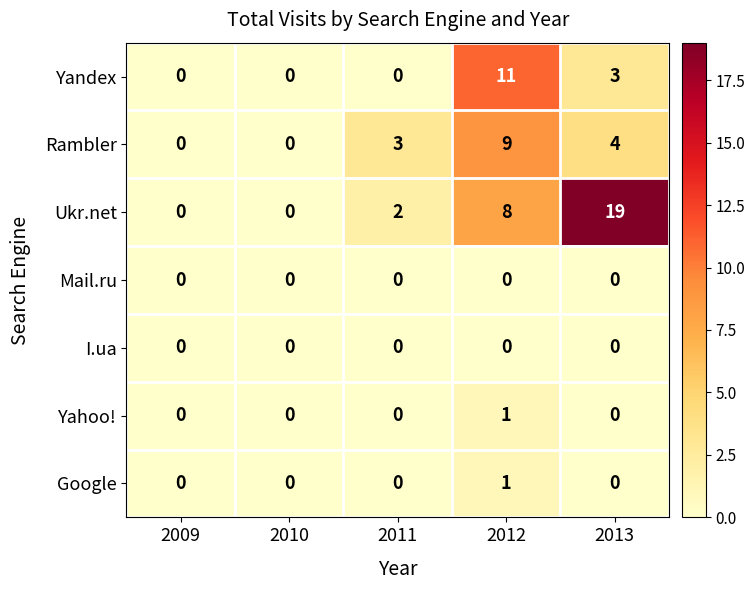

Count the Ukr.net values in the range 0 to 8.

4